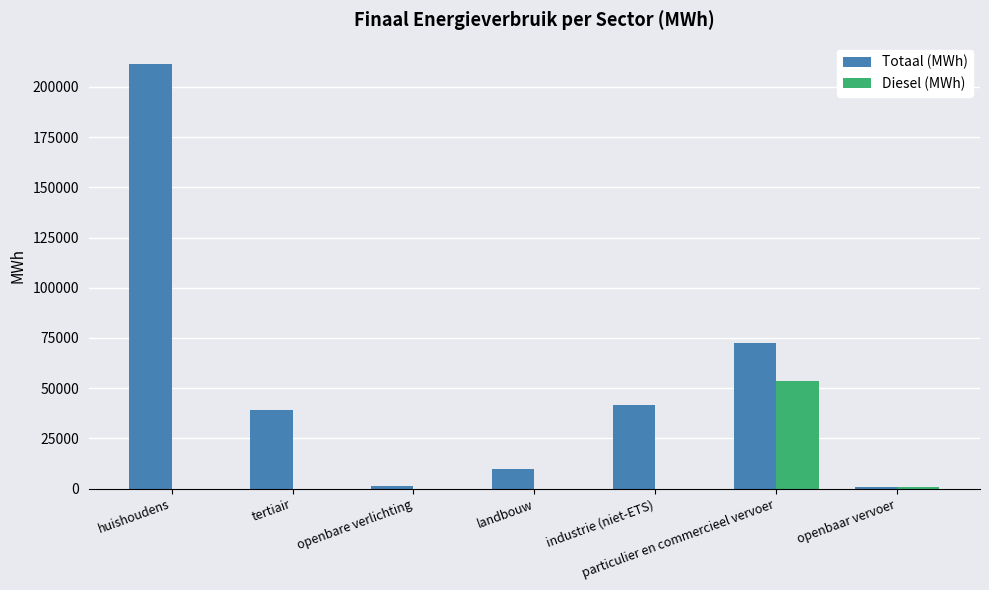

What is the difference between the Diesel (MWh) values at particulier en commercieel vervoer and industrie (niet-ETS)?

53485.8